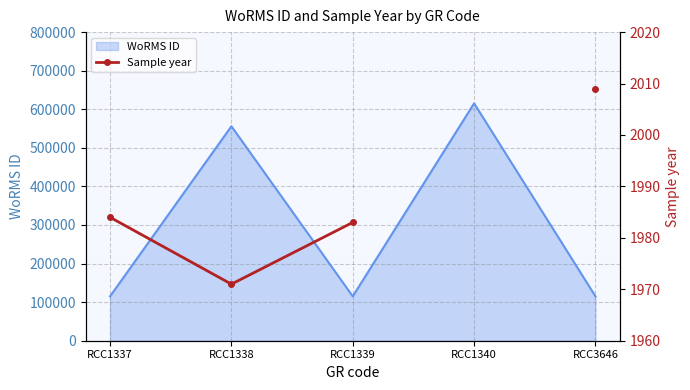

Where does the data first go above 1984?

RCC3646